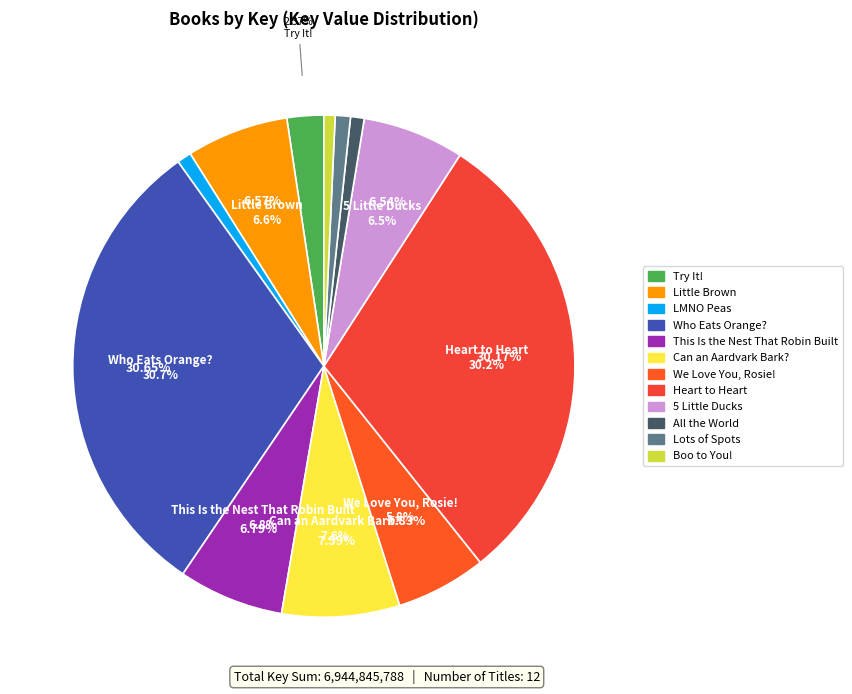

Rank the categories by value from lowest to highest.

Boo to You!, All the World, LMNO Peas, Lots of Spots, Try It!, We Love You, Rosie!, 5 Little Ducks, Little Brown, This Is the Nest That Robin Built, Can an Aardvark Bark?, Heart to Heart, Who Eats Orange?